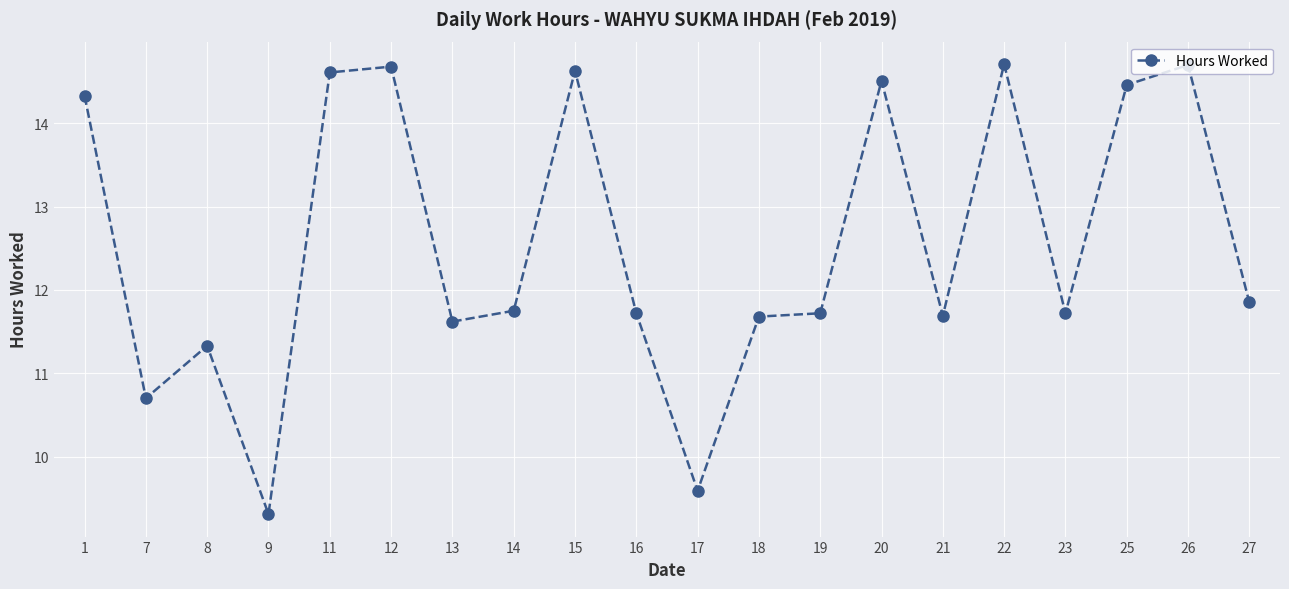

Approximately how many times larger is the value at 25 compared to 7?

1.4